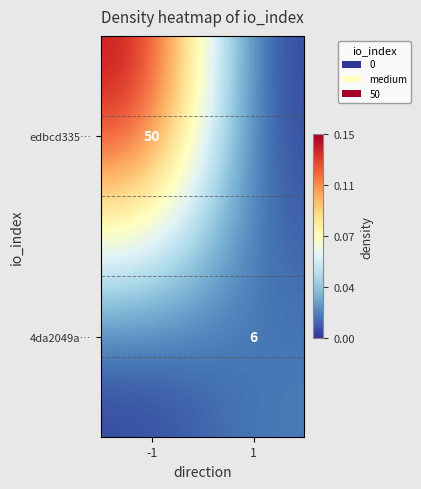

True or false: edbcd335… has a value of 19 at -1.

False